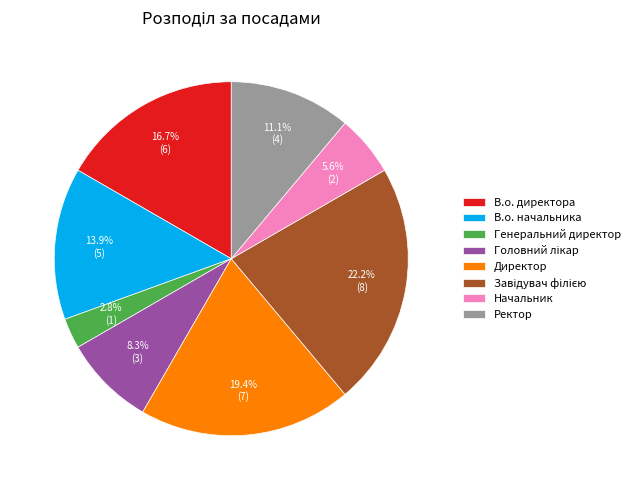

What is the smallest slice in the pie chart?

Генеральний директор